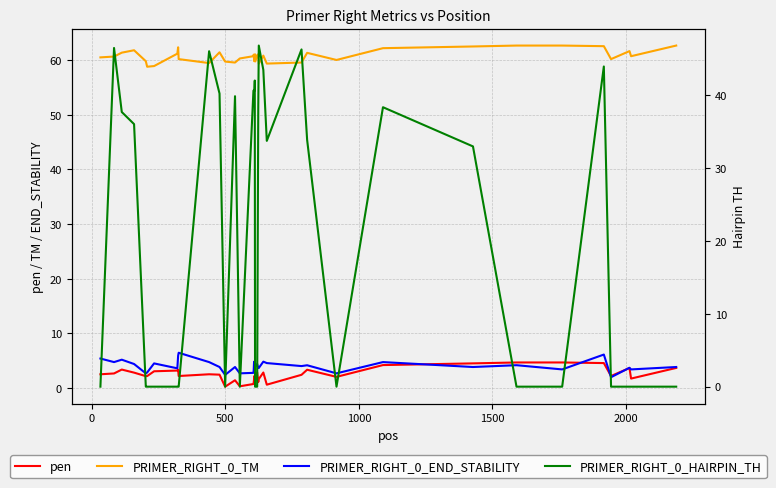

Rank the series by their maximum value, from lowest to highest.

pen, PRIMER_RIGHT_0_END_STABILITY, PRIMER_RIGHT_0_HAIRPIN_TH, PRIMER_RIGHT_0_TM